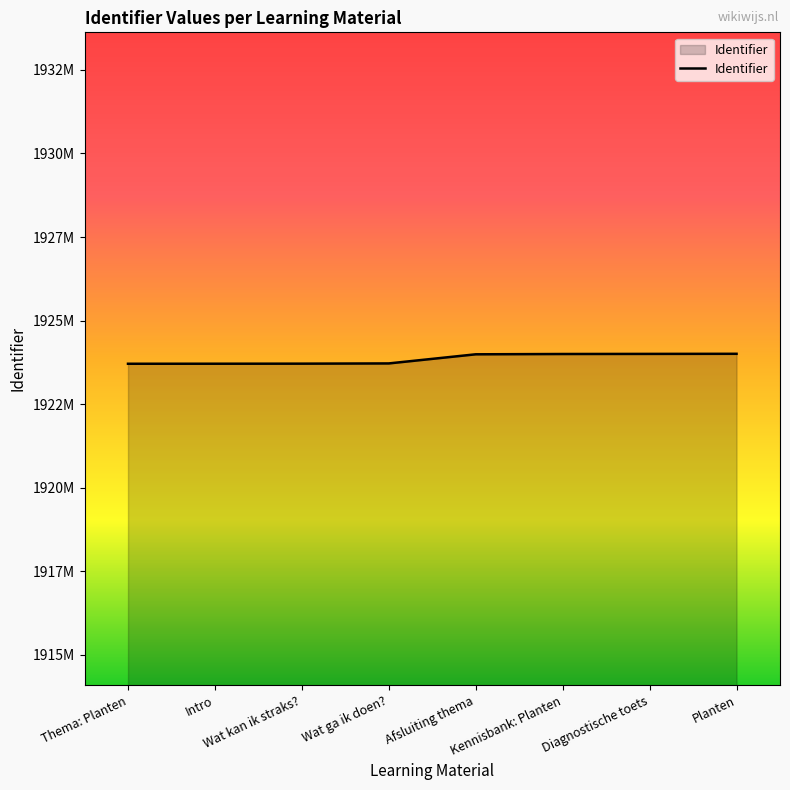

Reading left to right, list all the values displayed in this chart.

Thema: Planten=1923707	Intro=1923708	Wat kan ik straks?=1923710	Wat ga ik doen?=1923717	Afsluiting thema=1923990	Kennisbank: Planten=1923999	Diagnostische toets=1924002	Planten=1924005